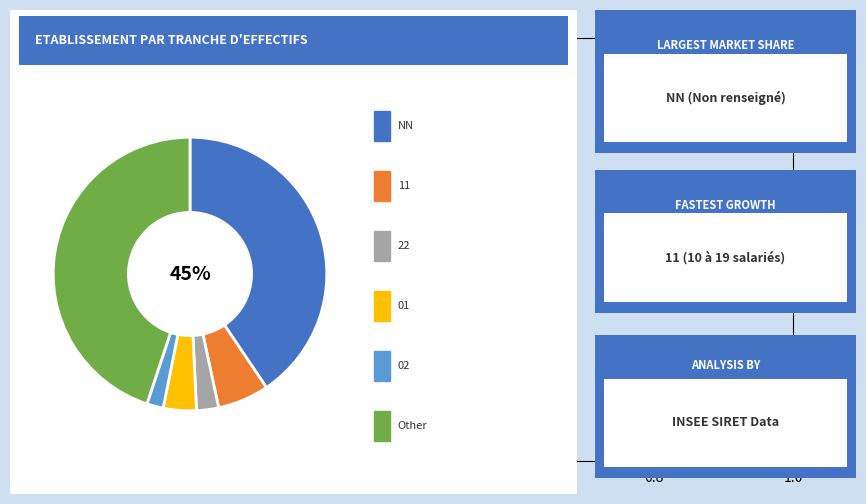

Does 11 account for over 50% of the chart?

No